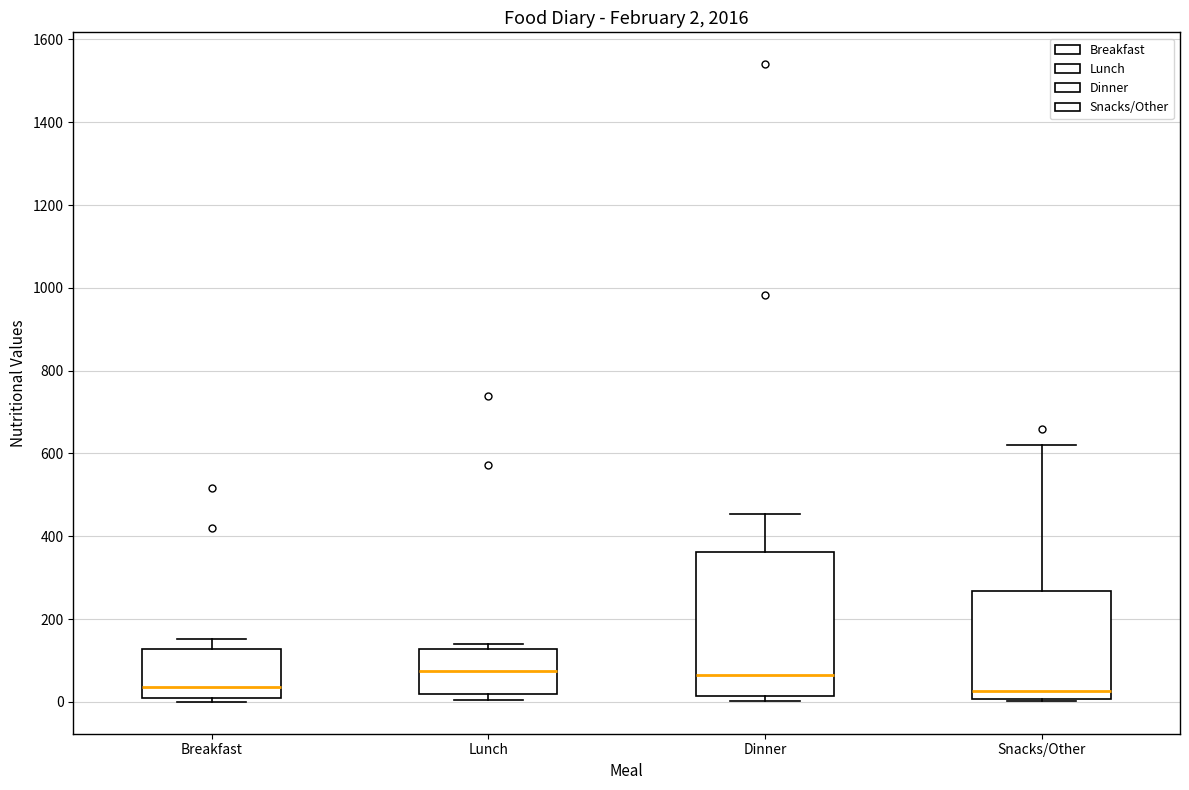

Which box is the tallest, from its lower edge to its upper edge?

Dinner